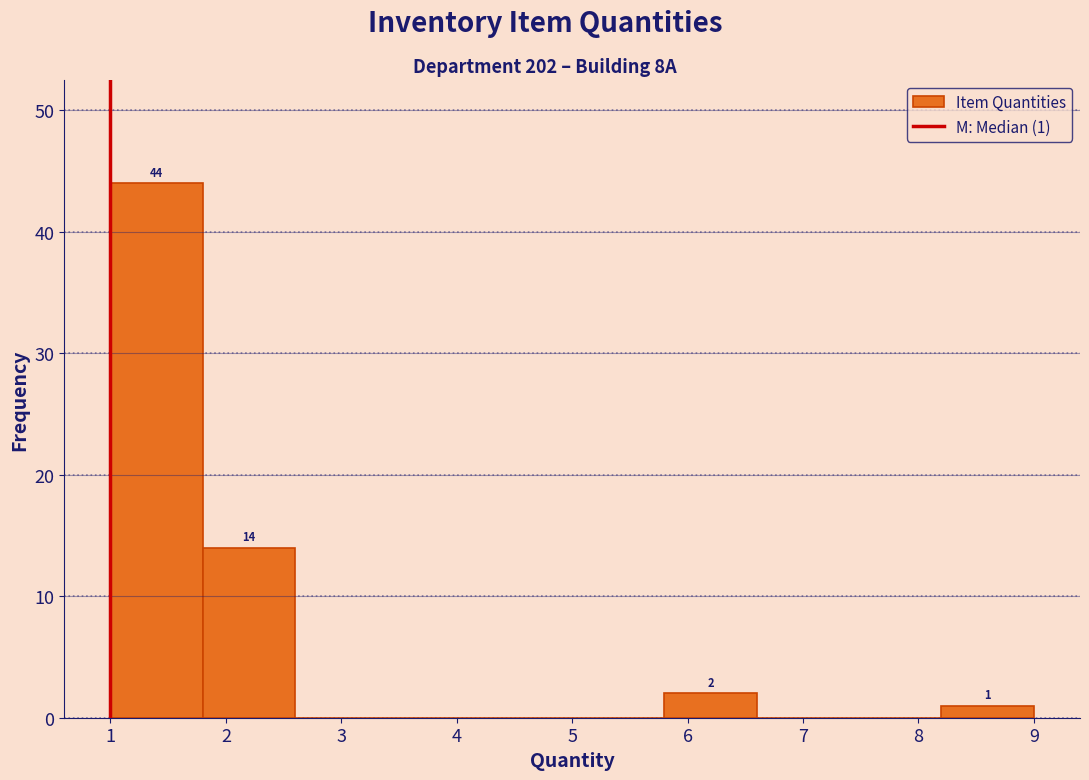

Over which range of the x-axis is the bar tallest?

1.0 to 1.8